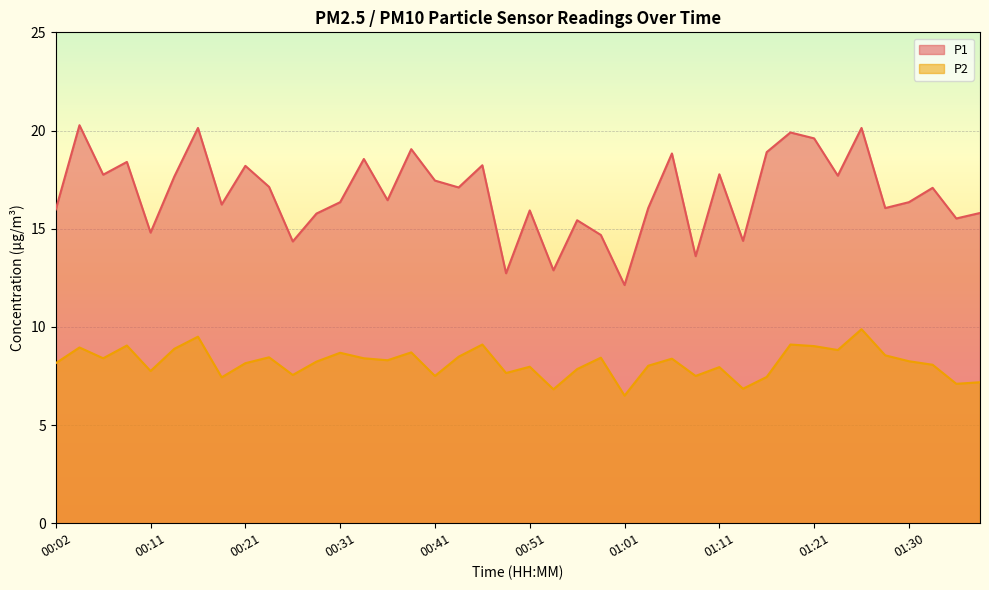

How many values in the P1 series exceed 17?

20